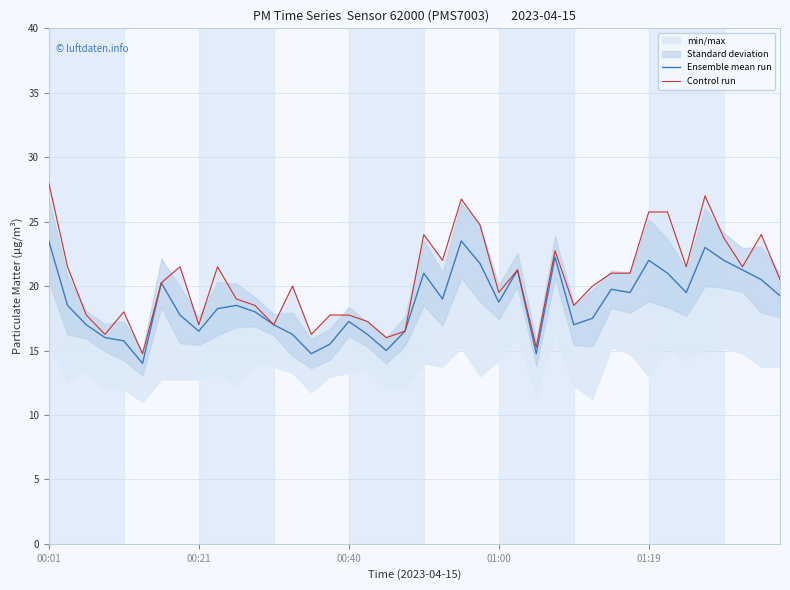

Which series has the largest total across all categories?

Control run